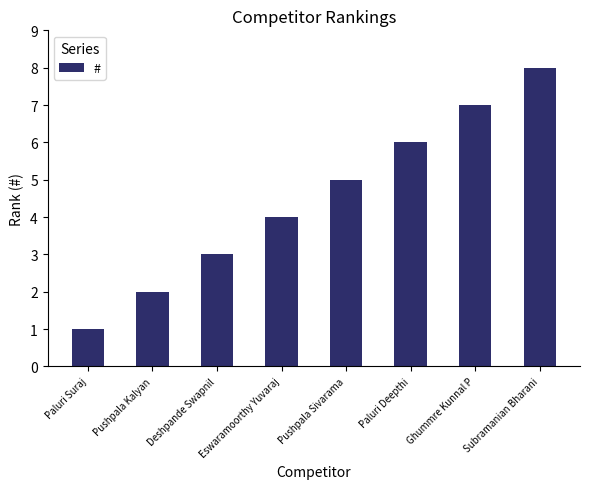

How many values are below 5?

4